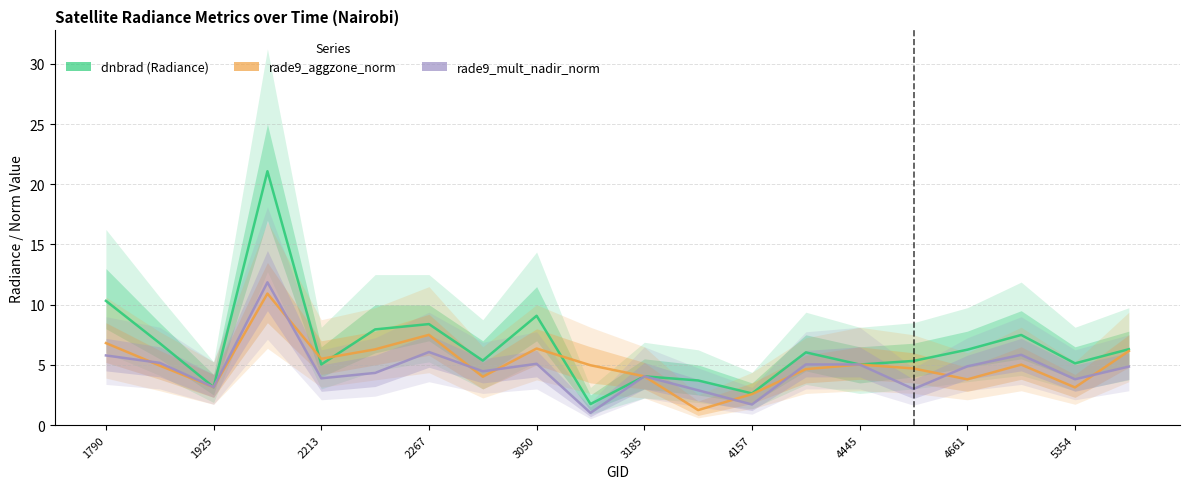

What is the label of the 16th point from the right?

2213